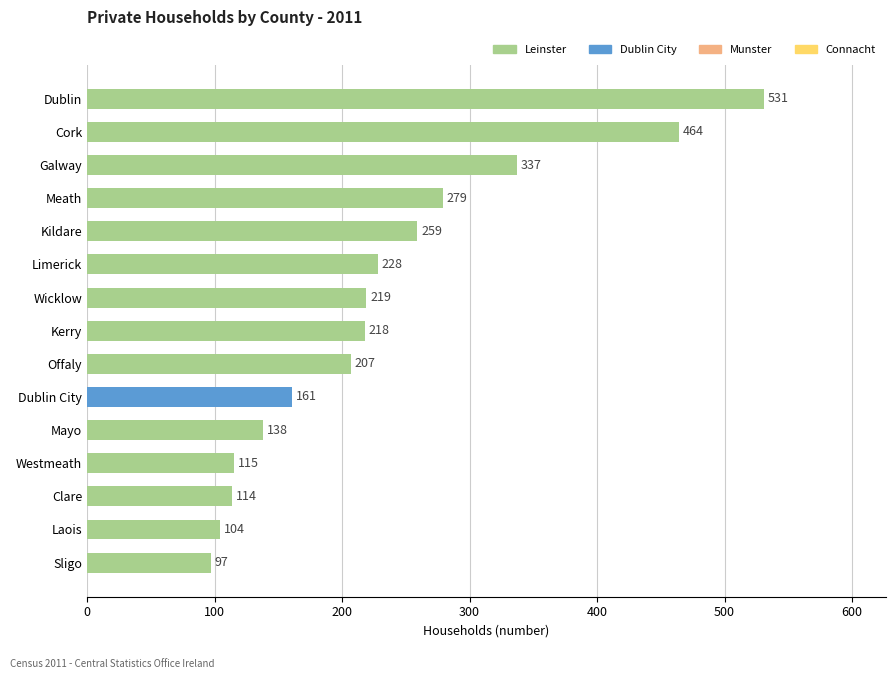

What is the smallest value displayed?

97